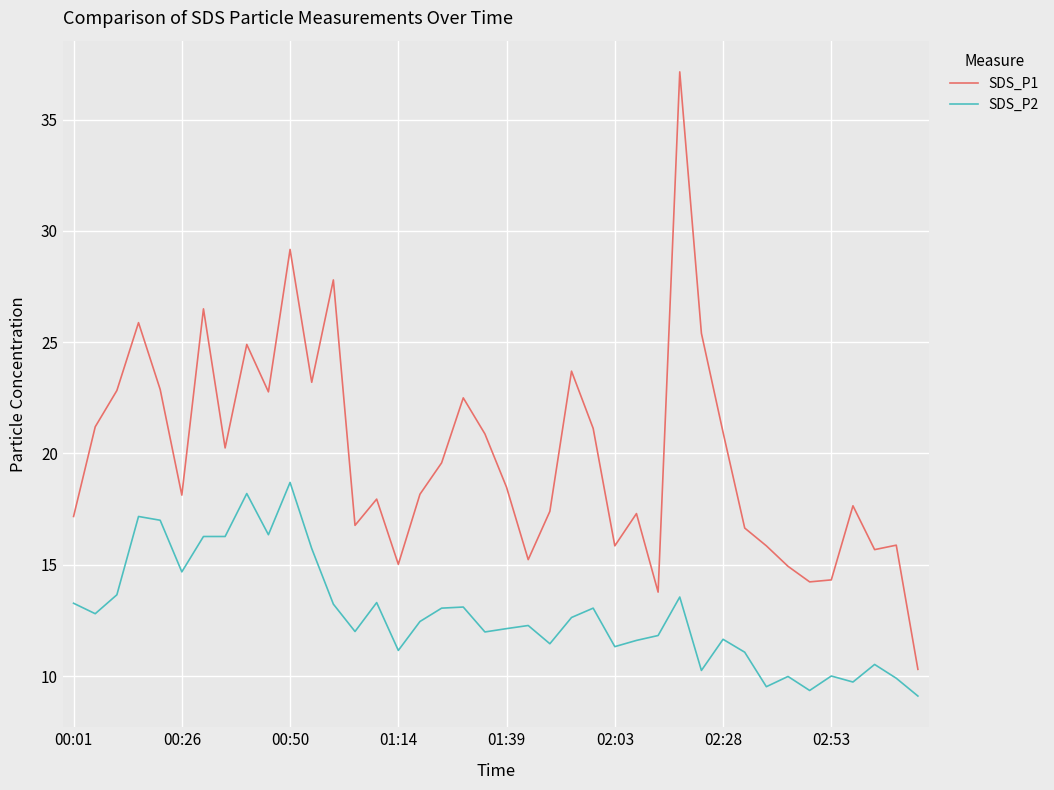

Which series has the largest total across all categories?

SDS_P1